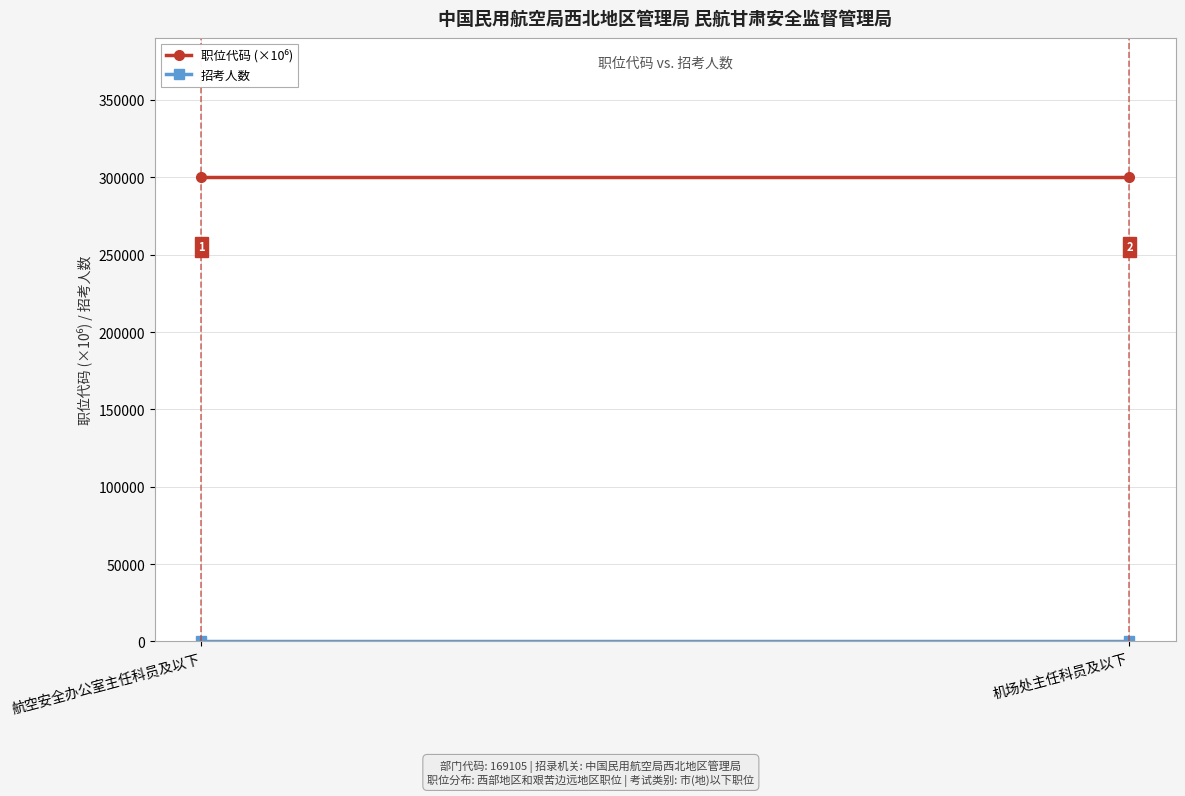

Is the value of 招考人数 at 机场处主任科员及以下 greater than the value of 职位代码 (×10⁶) at 航空安全办公室主任科员及以下?

No